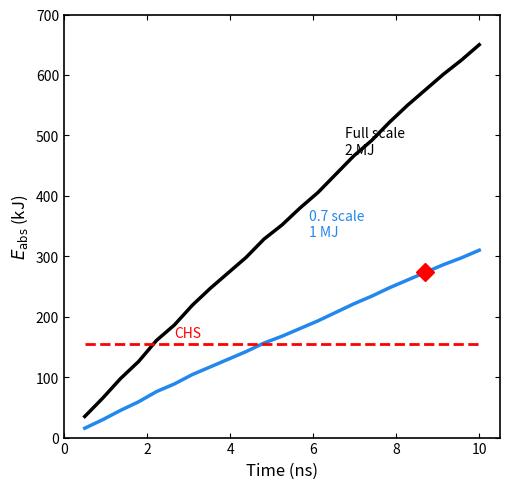

What is the minimum value shown in the chart?

15.5